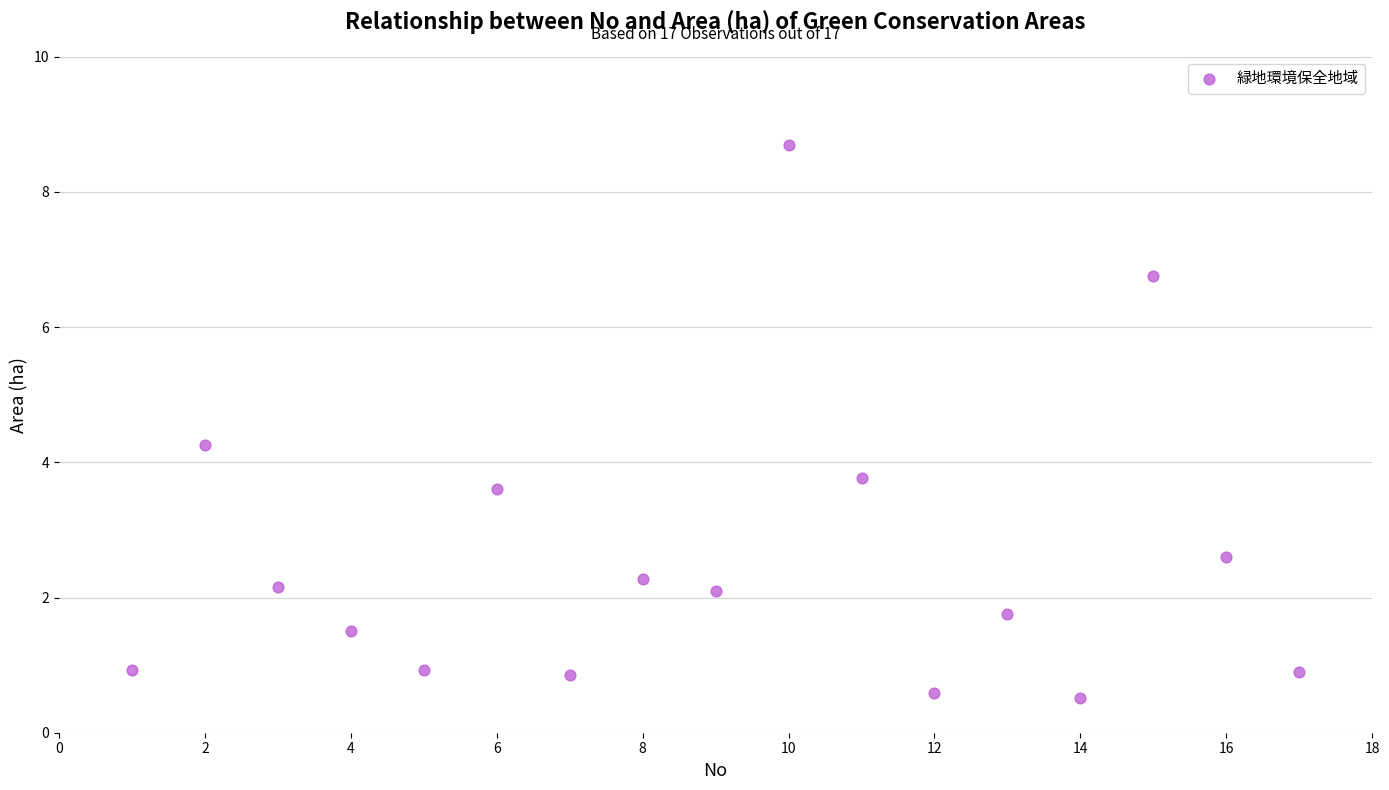

What is the range of X values (max minus min)?

16.0